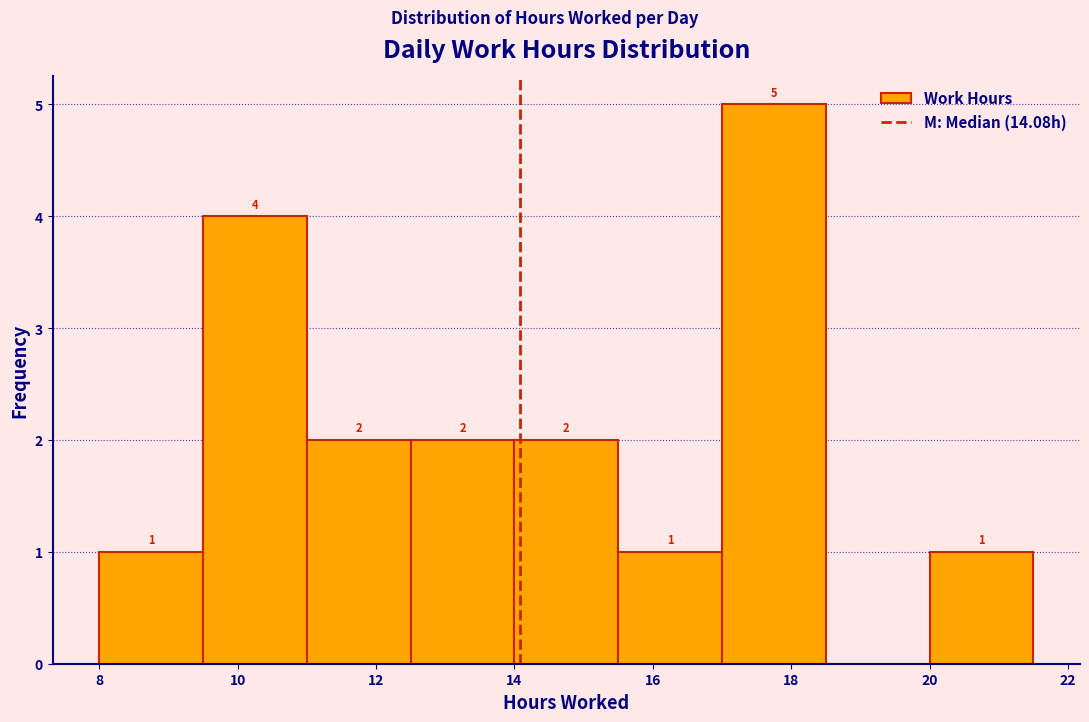

Which range on the x-axis has the tallest bar?

17.0 to 18.5